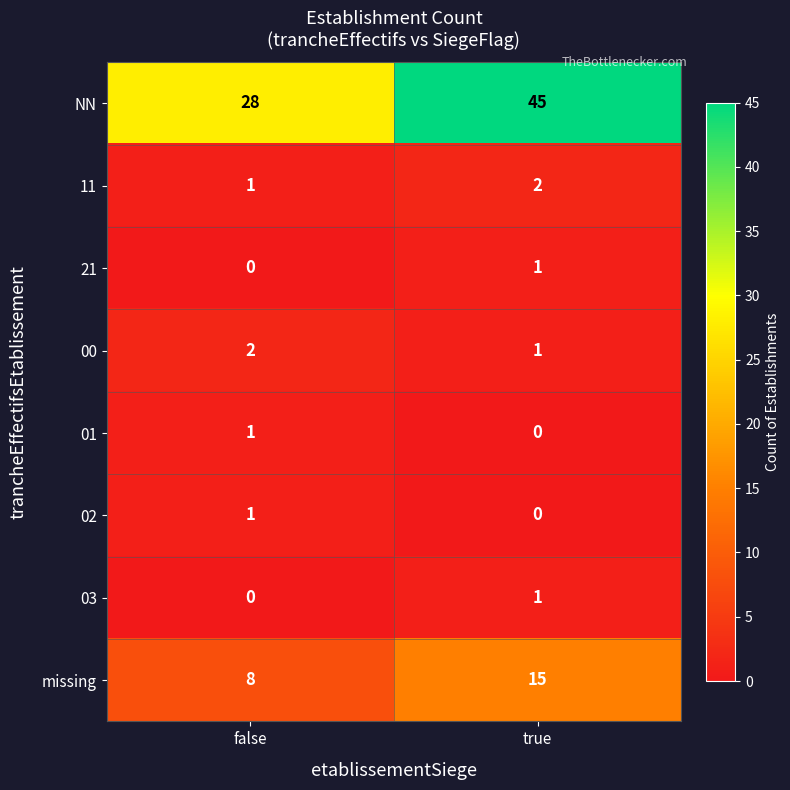

Which series has the widest spread of values?

NN